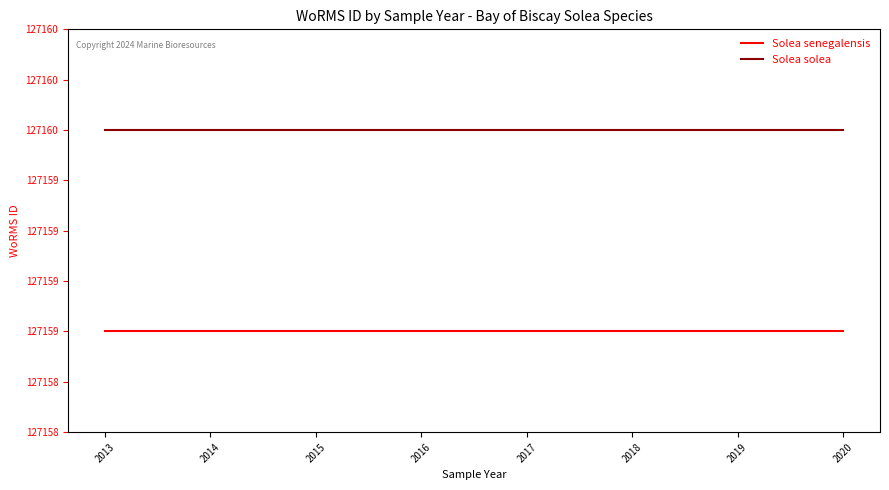

Which label corresponds to the largest value in the chart?

2013